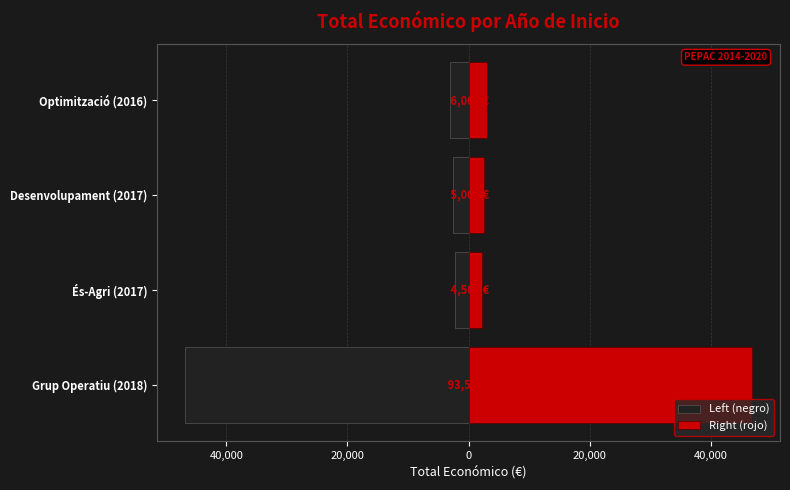

What are all the series names shown in the legend?

Left (negro), Right (rojo)